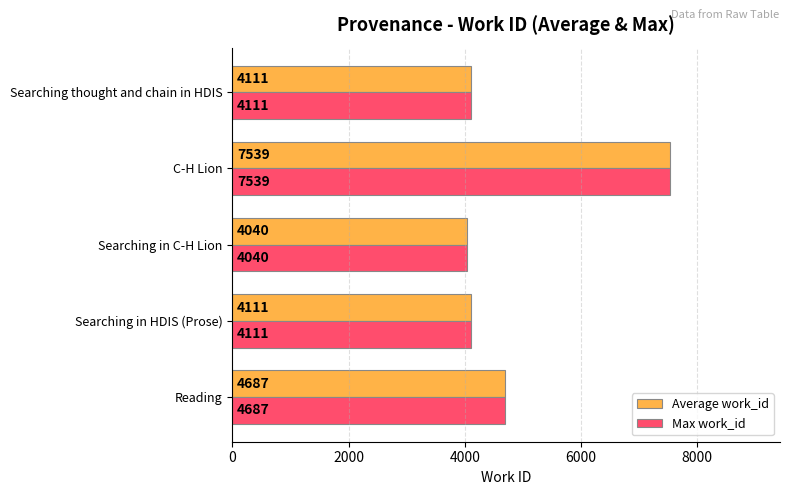

At which category is the sum across all series the highest?

C-H Lion